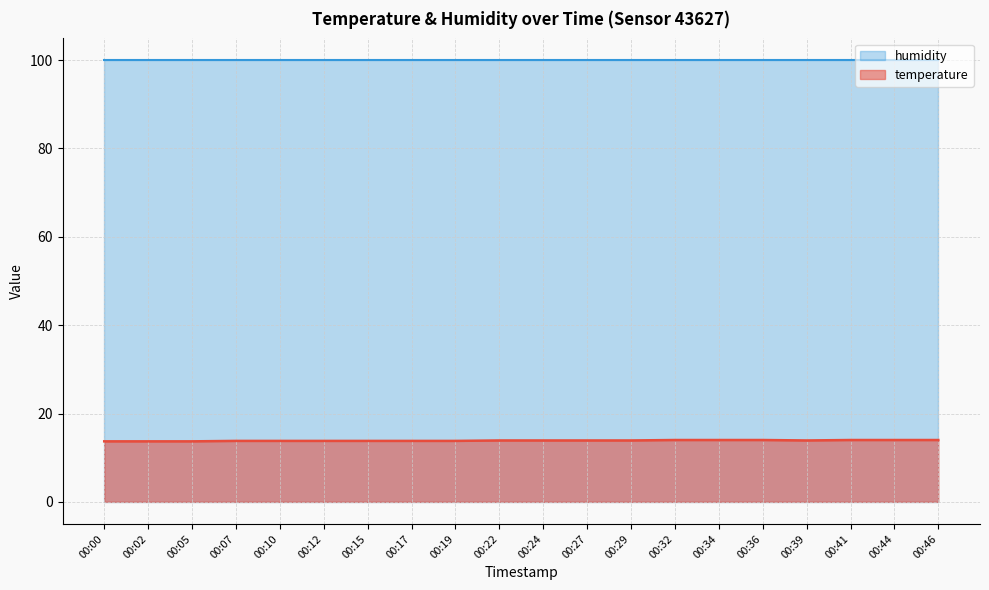

What is the difference between the values at 00:00 and 00:22?

0.2